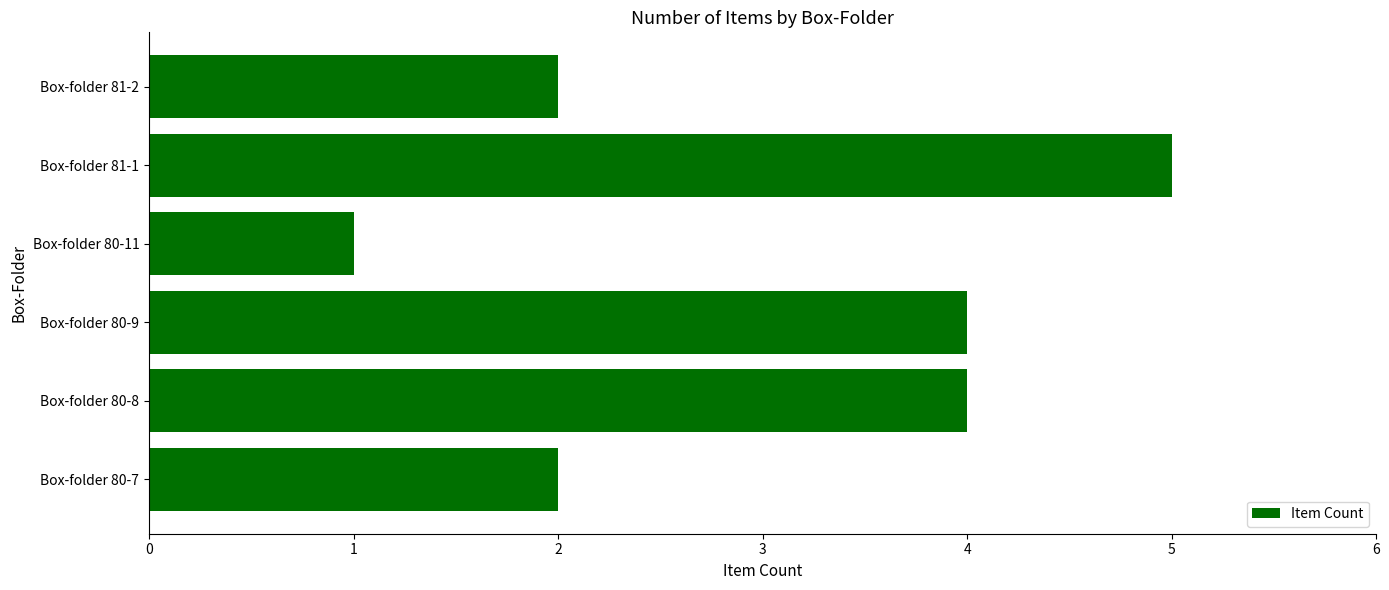

Count the values in the range 2 to 4.

4